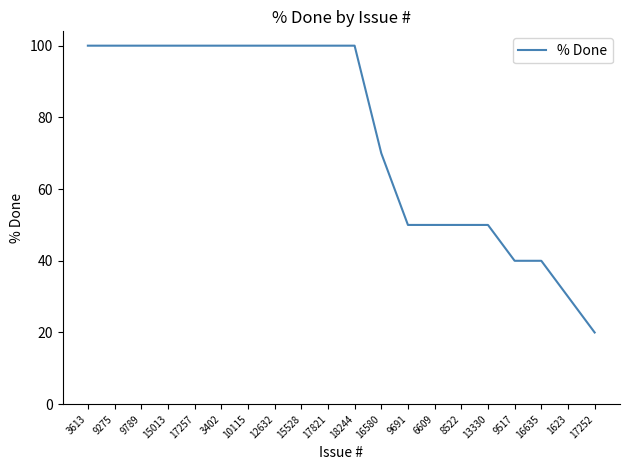

What is the change in value from 17821 to 6609?

-50